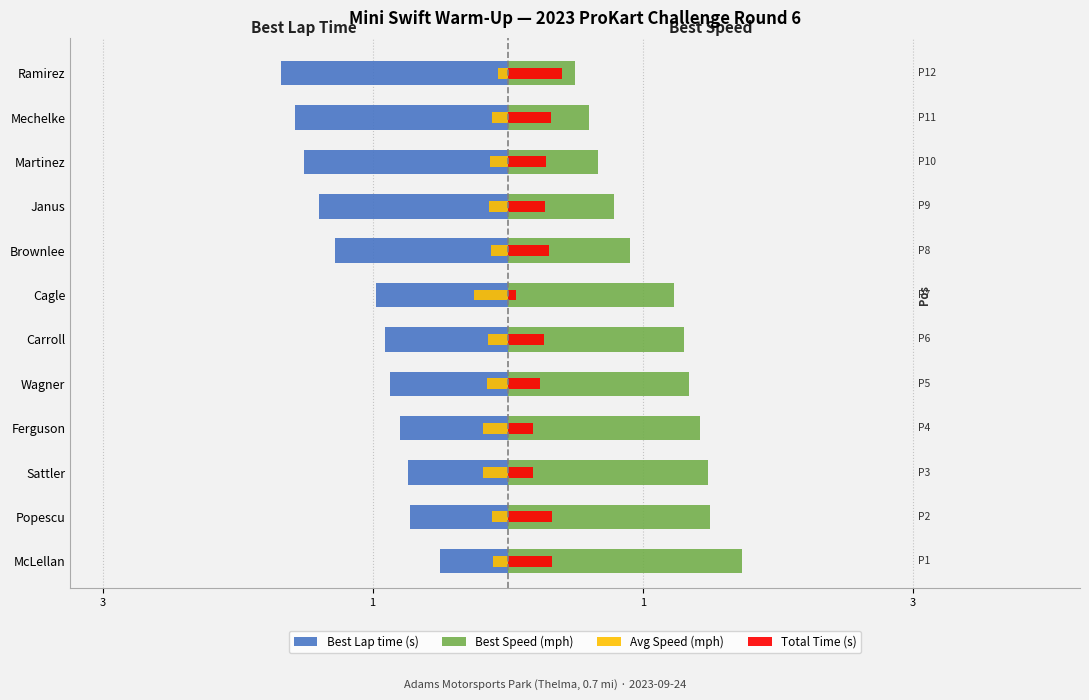

What is the spread (max minus min) of values at Martinez?

2.2